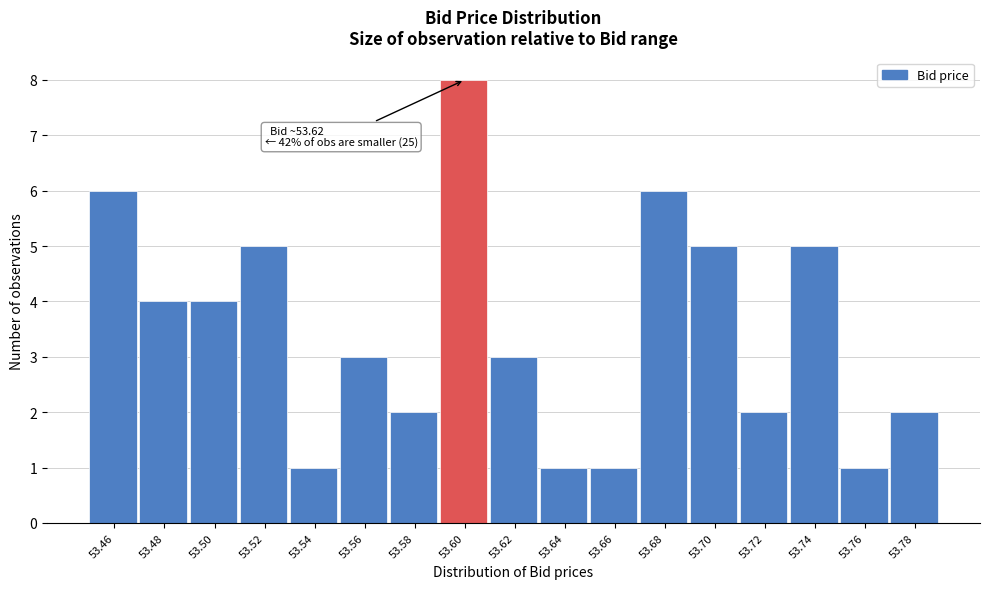

Reading right to left, list all the values displayed in this chart.

53.78=2	53.76=1	53.74=5	53.72=2	53.70=5	53.68=6	53.66=1	53.64=1	53.62=3	53.60=8	53.58=2	53.56=3	53.54=1	53.52=5	53.50=4	53.48=4	53.46=6